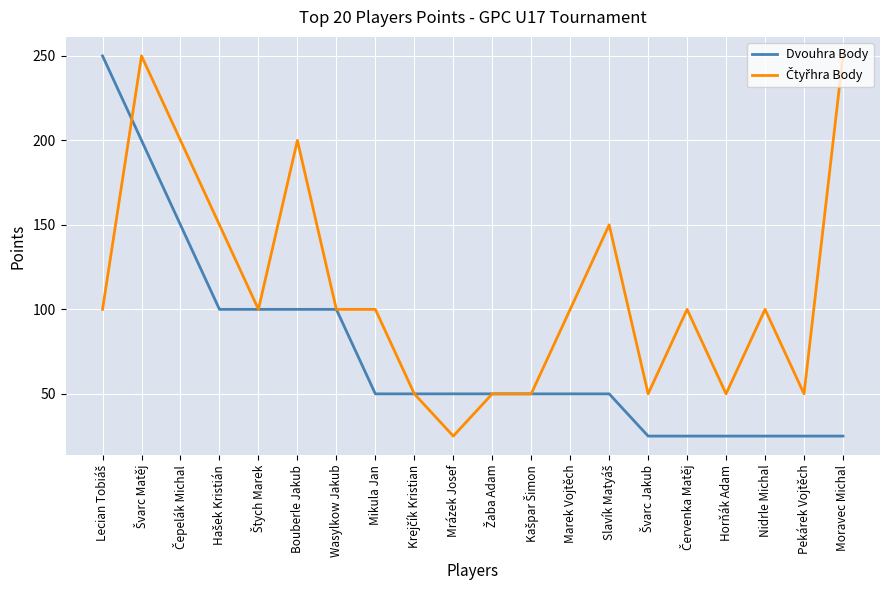

Count the number of data series in this chart.

2